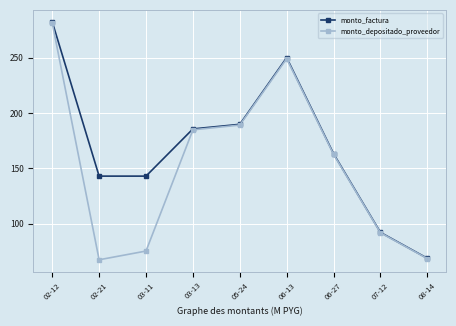

Which series changed the most between 02-12 and 03-11?

monto_depositado_proveedor